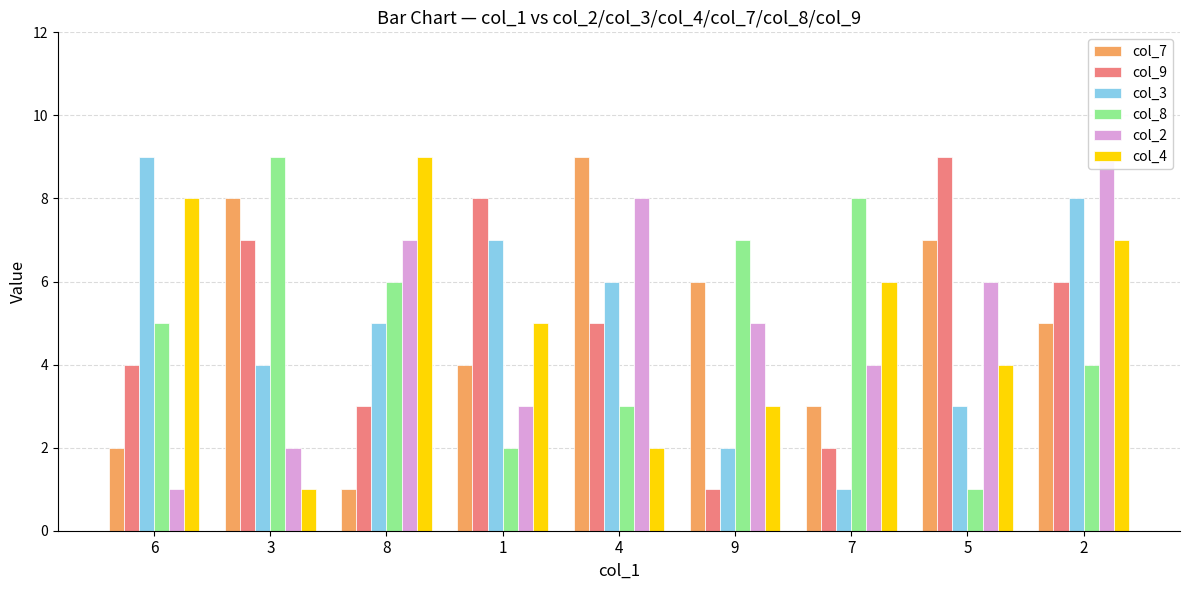

What is the difference between the col_9 values at 2 and 3?

1